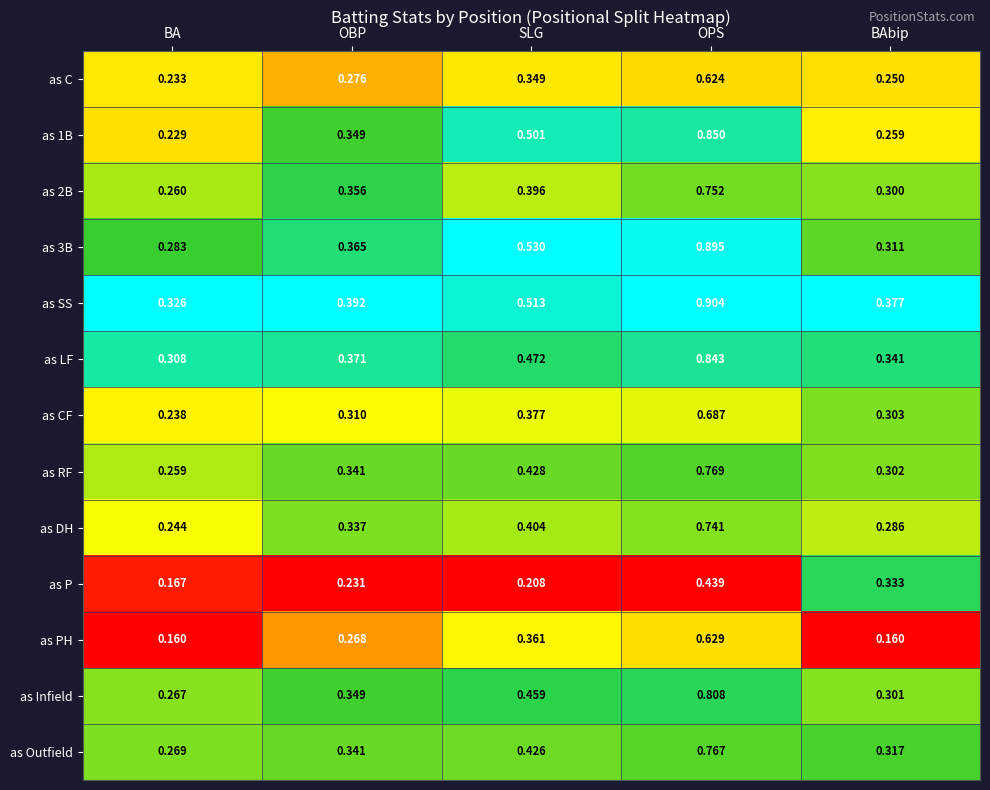

Which category has the highest value in the as P series?

OPS